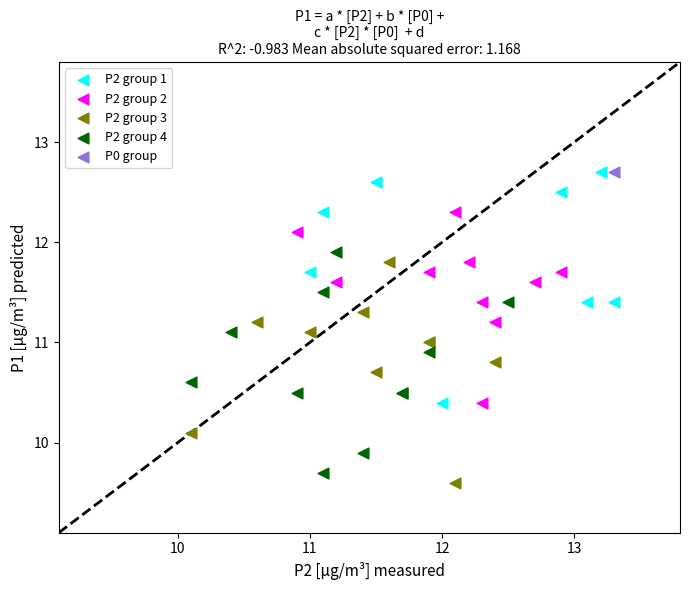

Which series reaches the minimum Y coordinate?

P2 group 3